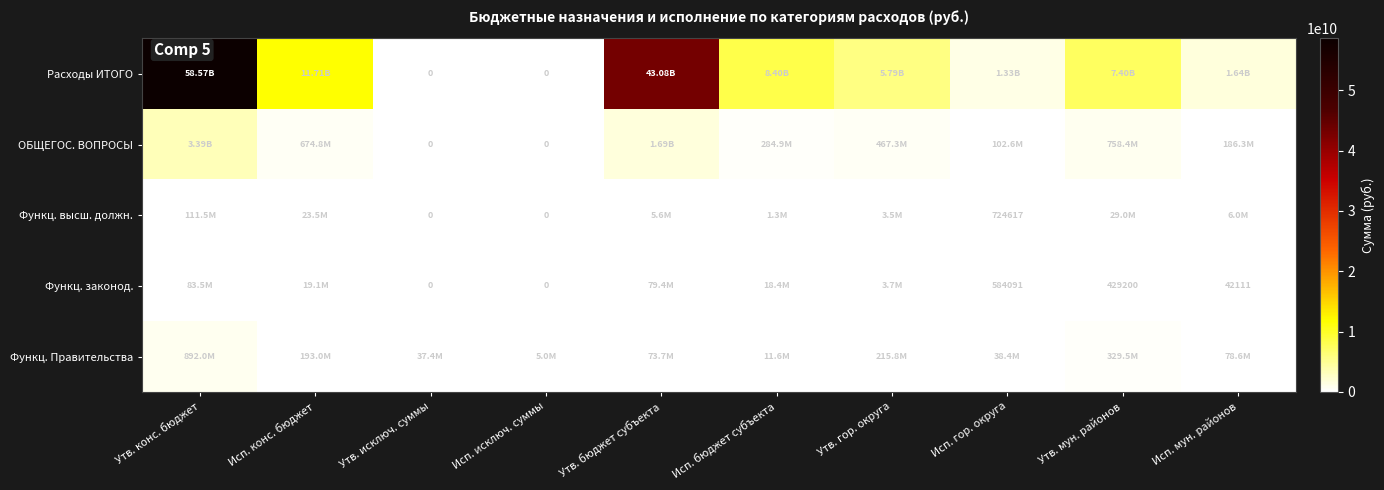

What is the sum of the Расходы ИТОГО values at Исп. бюджет субъекта and Исп. мун. районов?

10034193655.0